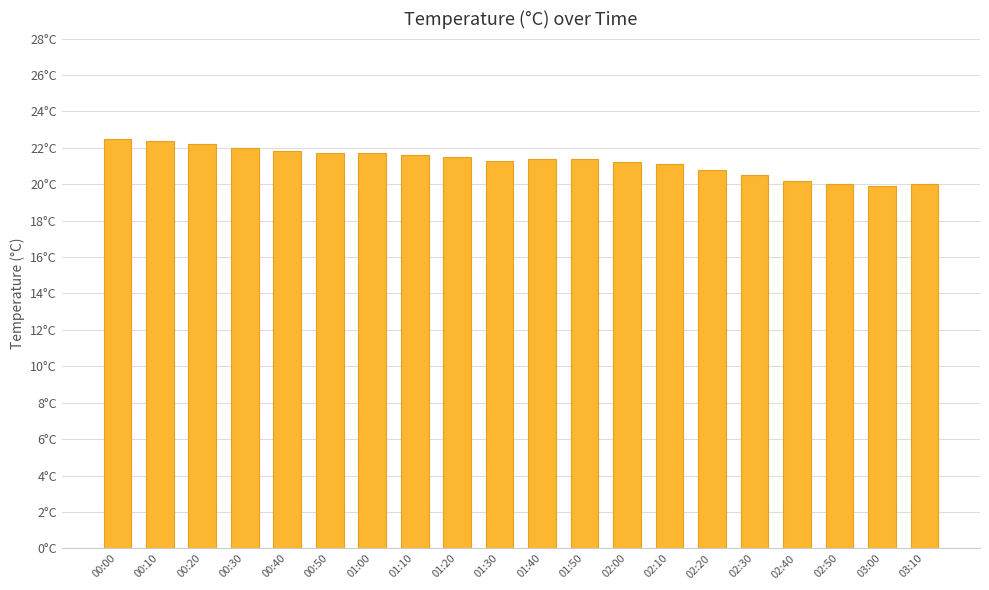

What is the value of the 9th bar from the left?

21.5